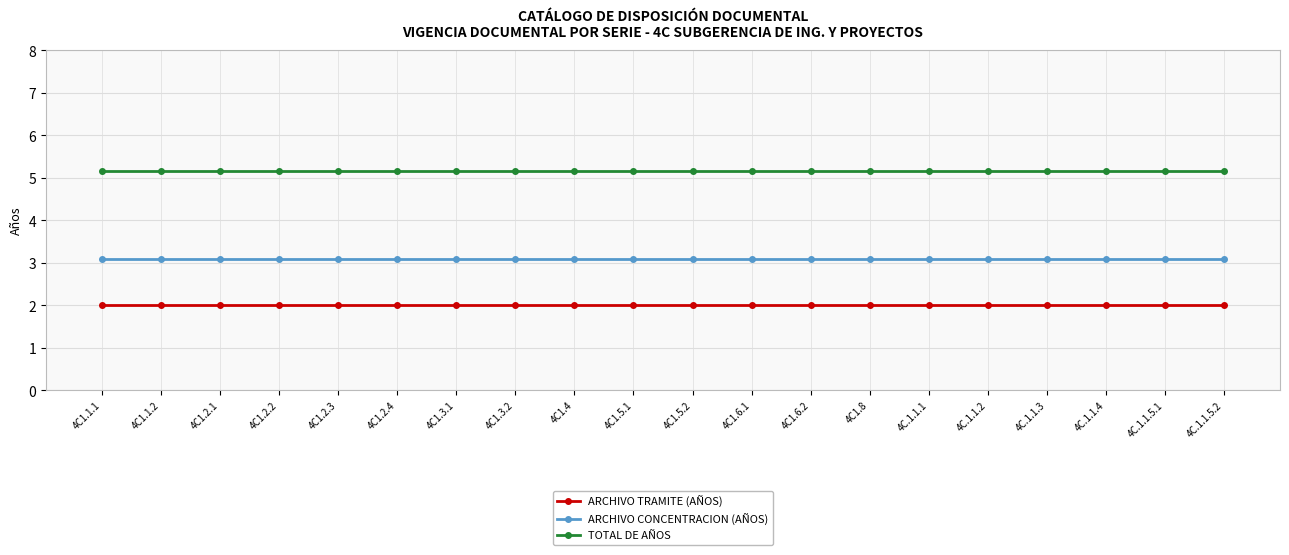

What are all the series names shown in the legend?

ARCHIVO TRAMITE (AÑOS), ARCHIVO CONCENTRACION (AÑOS), TOTAL DE AÑOS